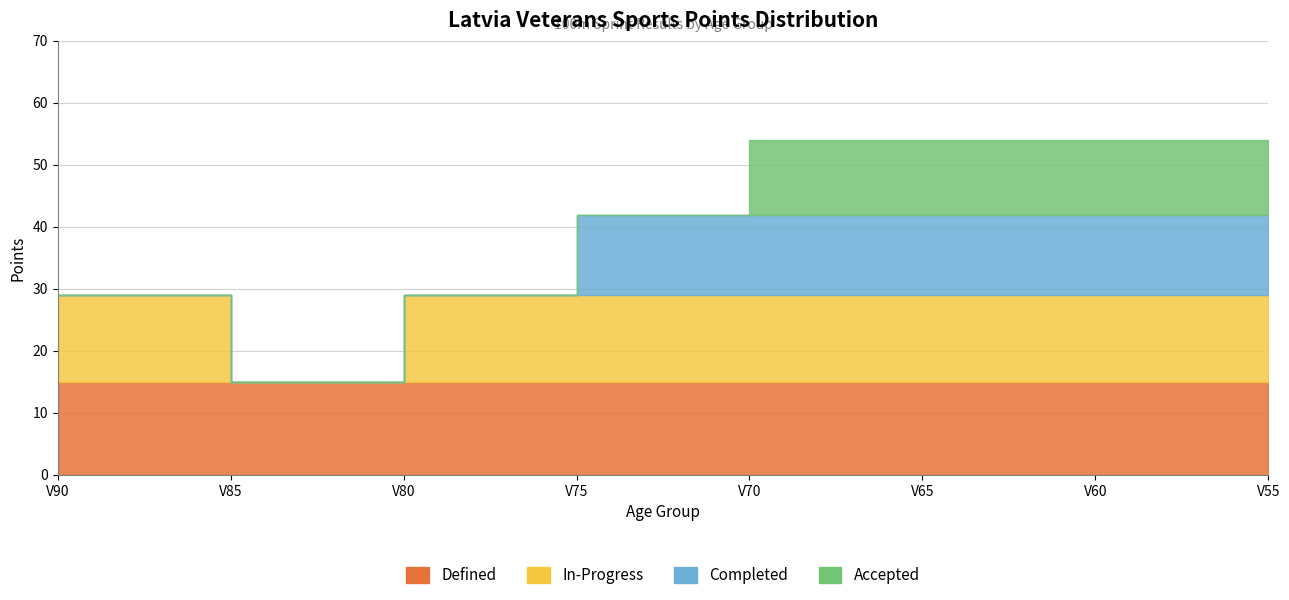

At V60, list the series in order from smallest to largest.

Accepted, Completed, In-Progress, Defined